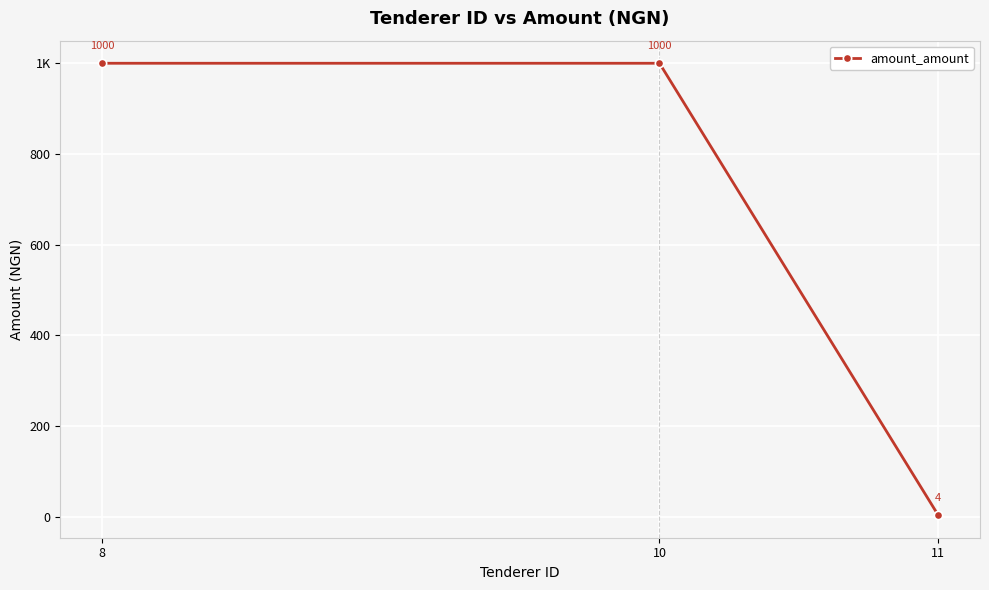

True or false: the data shows 1000 at 10.

True